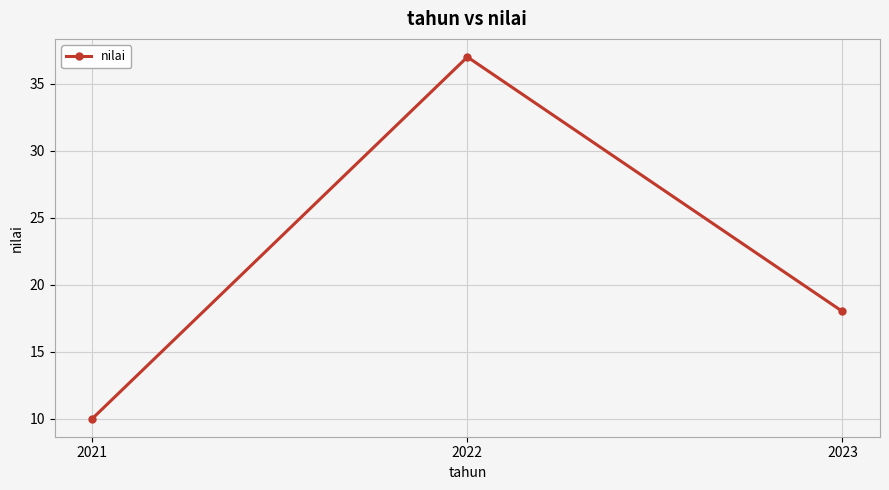

What is the difference between the values at 2022 and 2023?

19